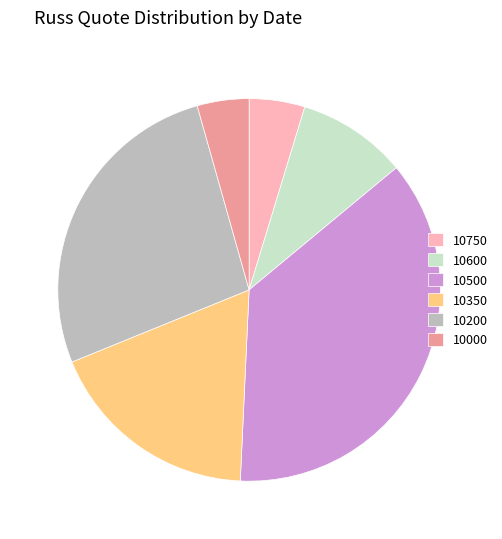

Which has a higher value, 10500 or 10200?

10500